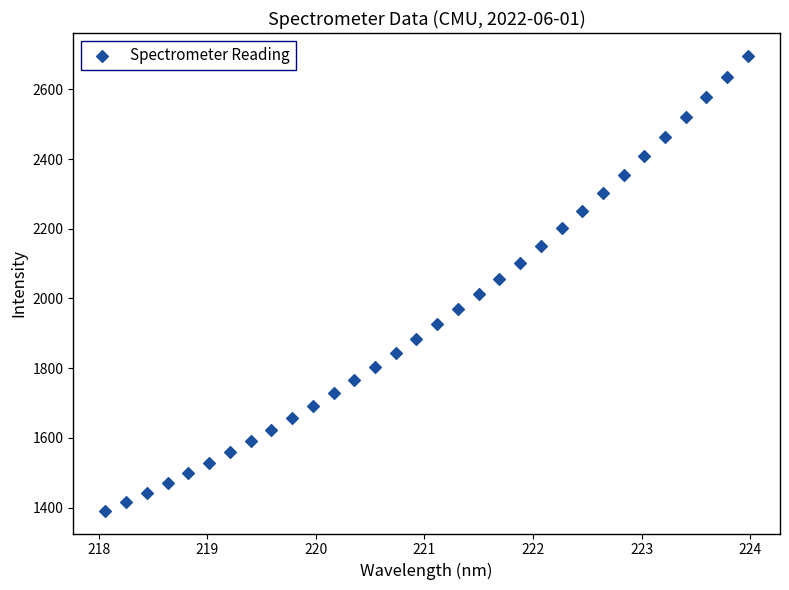

What is the range of X values (max minus min)?

5.9